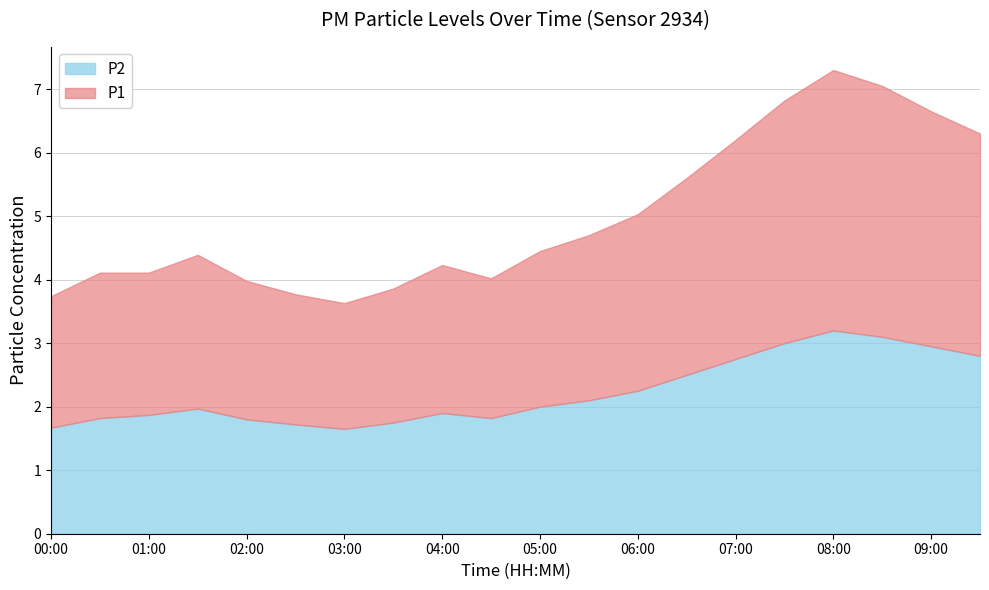

How many lines are shown in the chart?

2